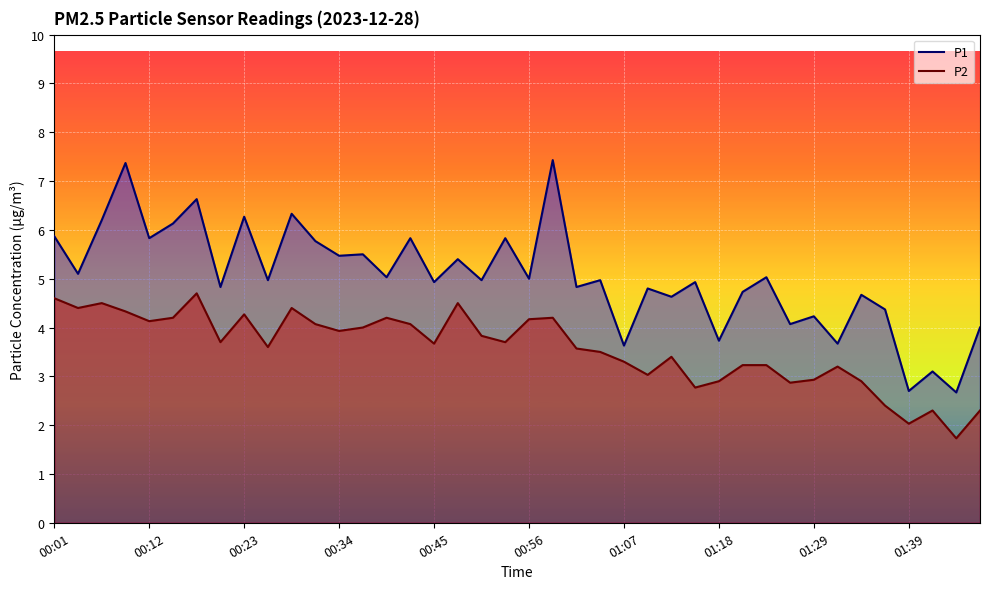

What is the smallest value displayed?

1.7